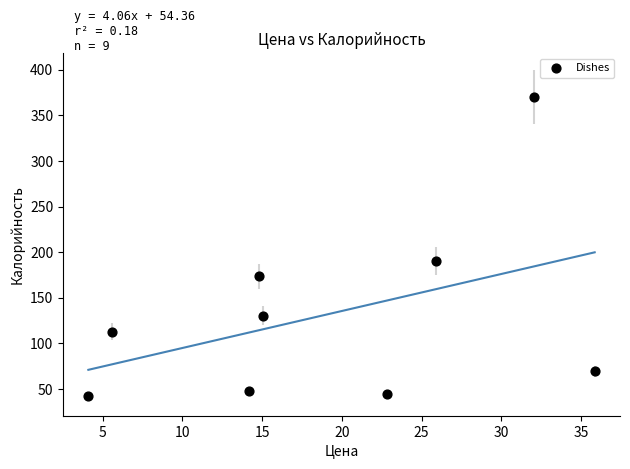

What is the average X value?

18.9